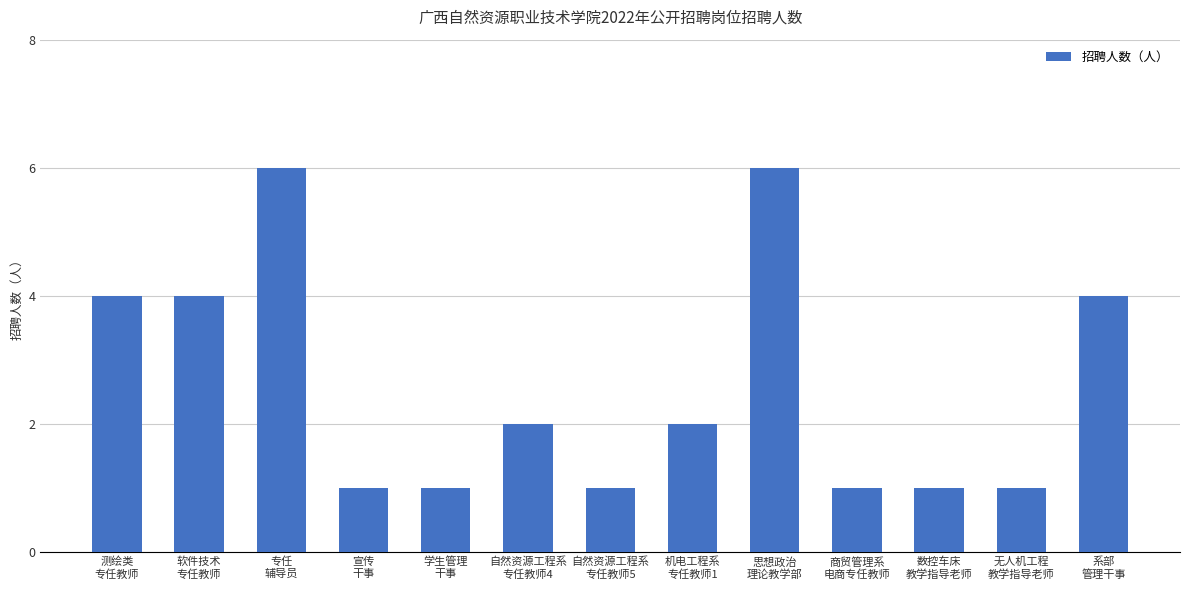

What is the label of the 2nd bar from the right?

无人机工程
教学指导老师